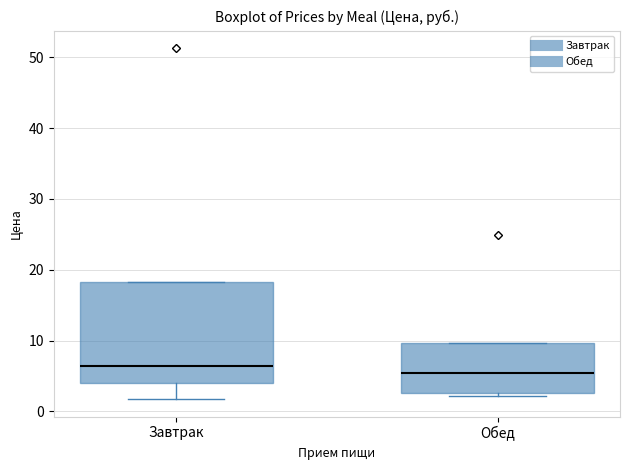

Where is the lower edge of the box for Завтрак on the y-axis? The values are not printed on the chart, so give them approximately, as read against the axis.

4